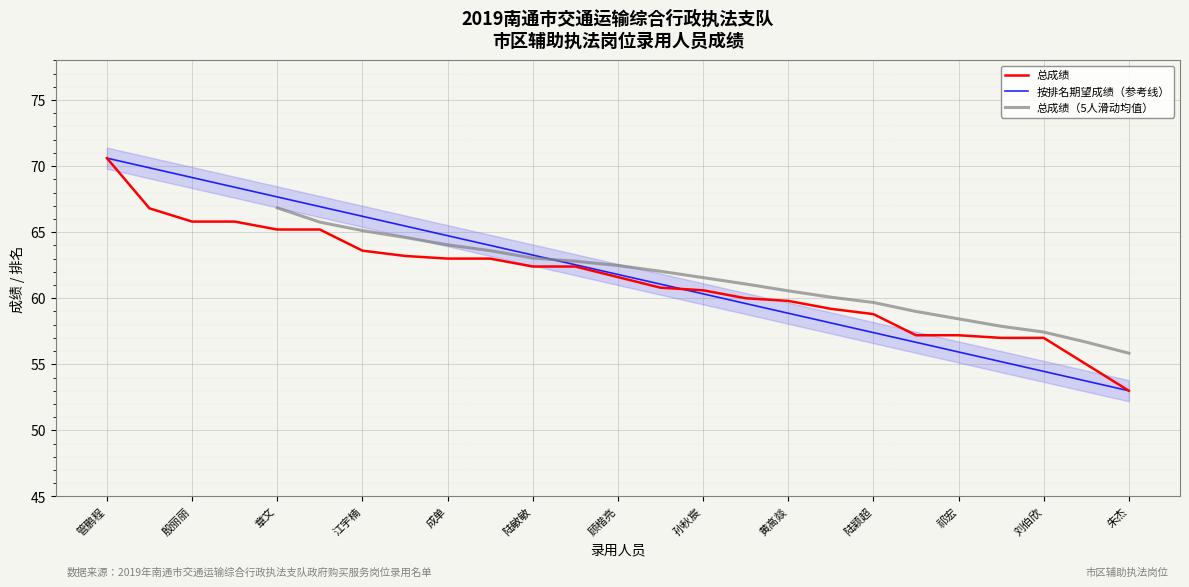

Reading left to right, what are all the values shown in this chart?

总成绩: 管鹏程=70.6	陶潜柳=66.8	殷丽丽=65.8	徐然=65.8	章文=65.2	丁敏=65.2	江宇楠=63.6	刘亮=63.2	成单=63.0	殷磊=63.0	陆敏敏=62.4	王子钰=62.4	顾楷亮=61.6	李铭=60.8	孙秋宸=60.6	钱彬彬=60.0	黄高燚=59.8	李鑫燃=59.2	陆颖超=58.8	钱伟=57.2	祁宏=57.2	周宇=57.0	刘伯欣=57.0	顾夕军=55.0	朱杰=53.0
排名: 管鹏程=70.6	陶潜柳=69.9	殷丽丽=69.1	徐然=68.4	章文=67.7	丁敏=66.9	江宇楠=66.2	刘亮=65.5	成单=64.7	殷磊=64.0	陆敏敏=63.3	王子钰=62.5	顾楷亮=61.8	李铭=61.1	孙秋宸=60.3	钱彬彬=59.6	黄高燚=58.9	李鑫燃=58.1	陆颖超=57.4	钱伟=56.7	祁宏=55.9	周宇=55.2	刘伯欣=54.5	顾夕军=53.7	朱杰=53.0